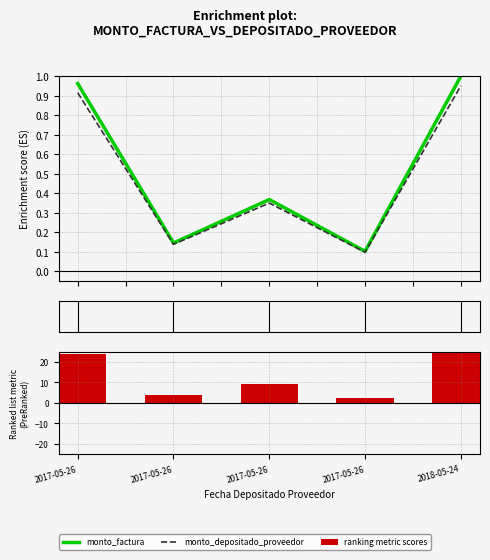

Reading left to right, list all the values displayed in this chart.

monto_factura: 1.0	0.1	0.4	0.1	1.0
monto_depositado_proveedor: 0.9	0.1	0.3	0.1	1.0
ranking metric scores: 24.1	3.6	9.2	2.6	25.0